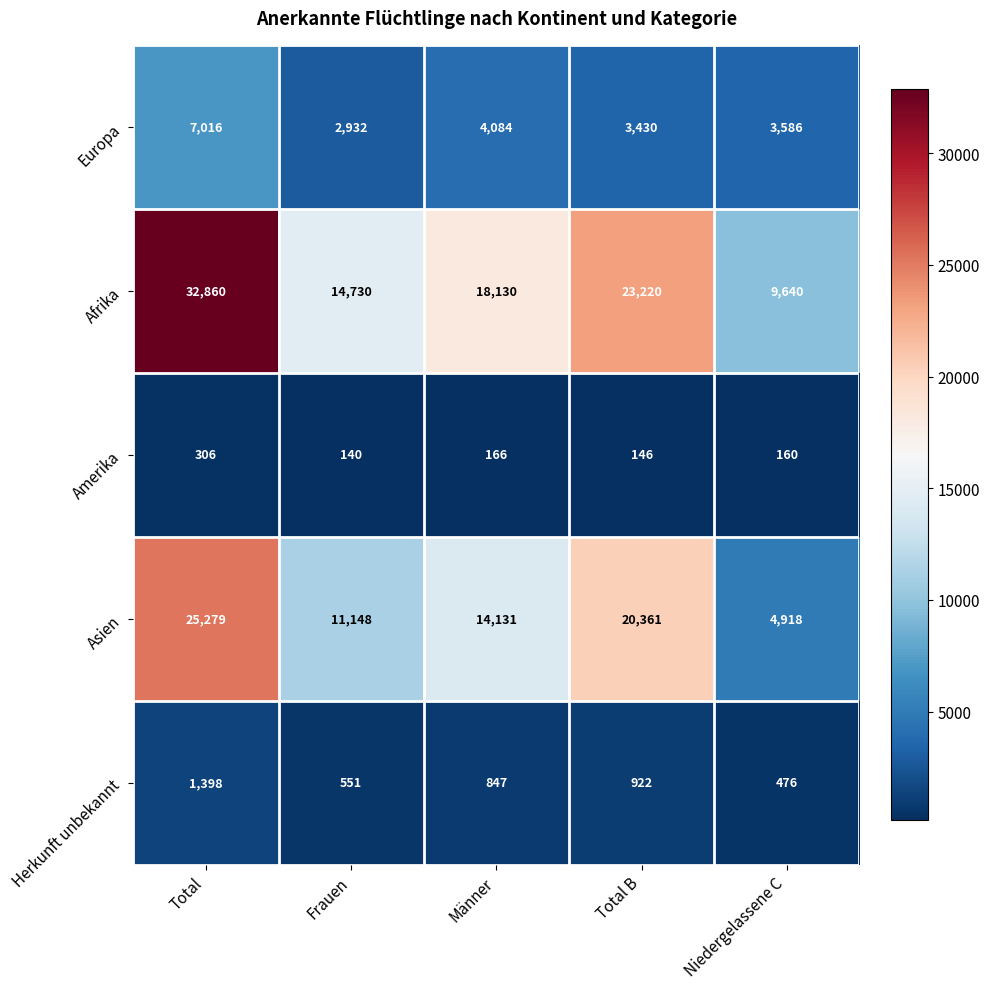

Is it true that Afrika equals 14730 at Frauen?

True